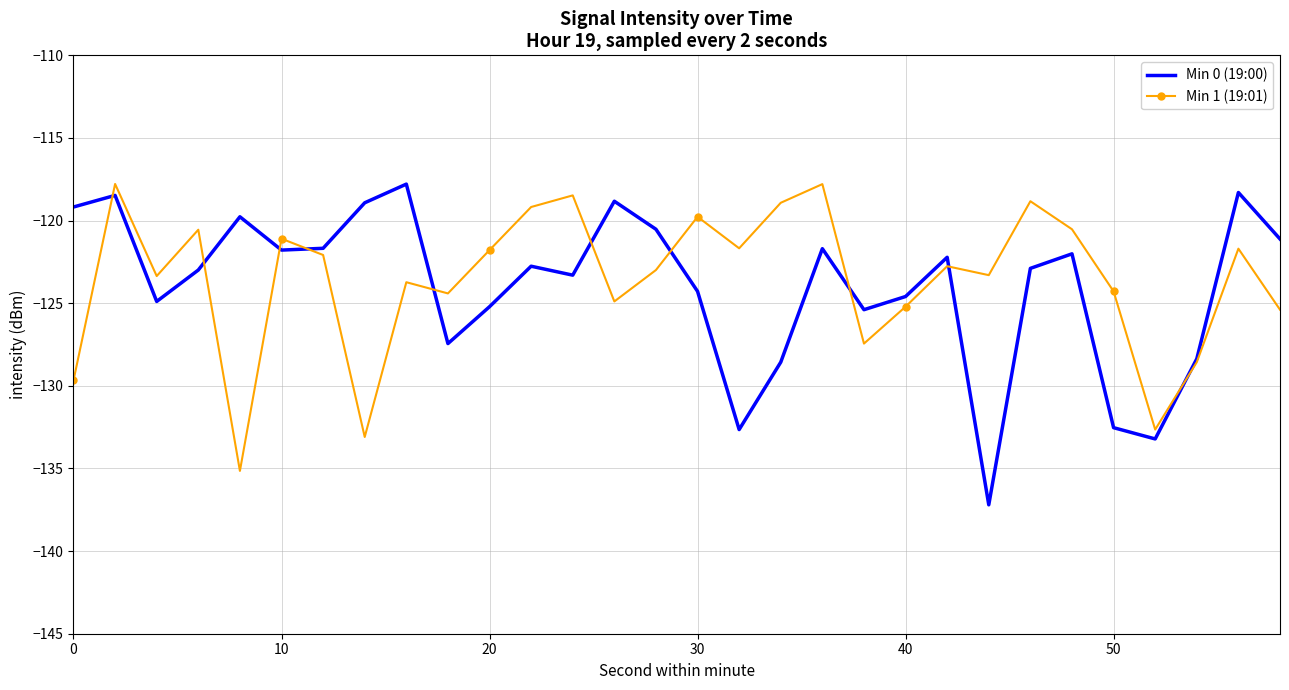

What is the lowest value of the Min 1 (19:01) series?

-135.1